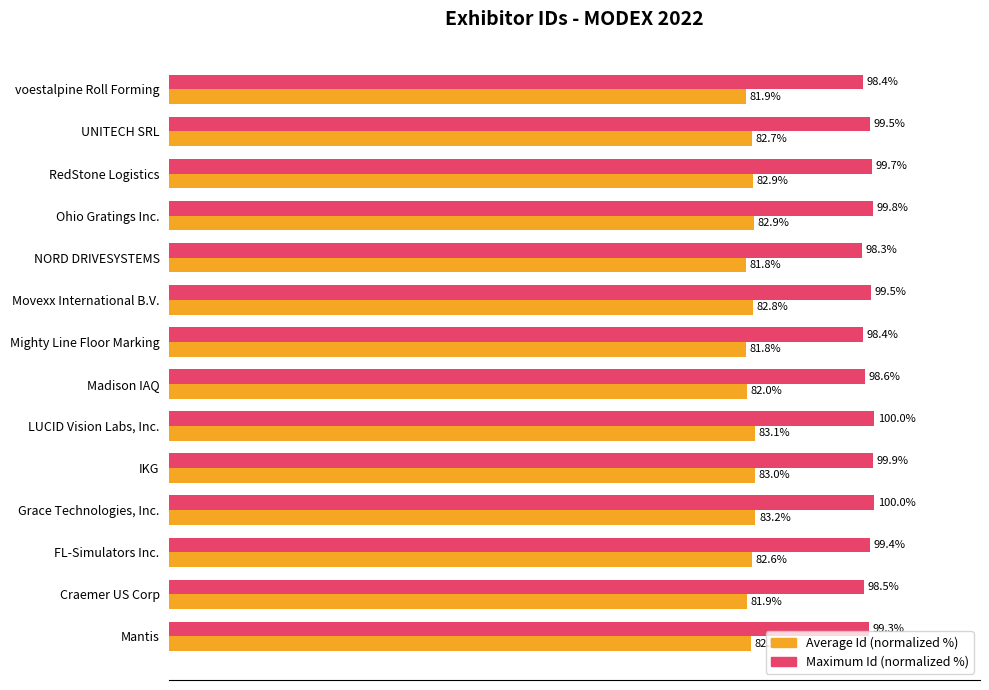

At which label does Average Id (normalized %) reach its peak?

Grace Technologies, Inc.